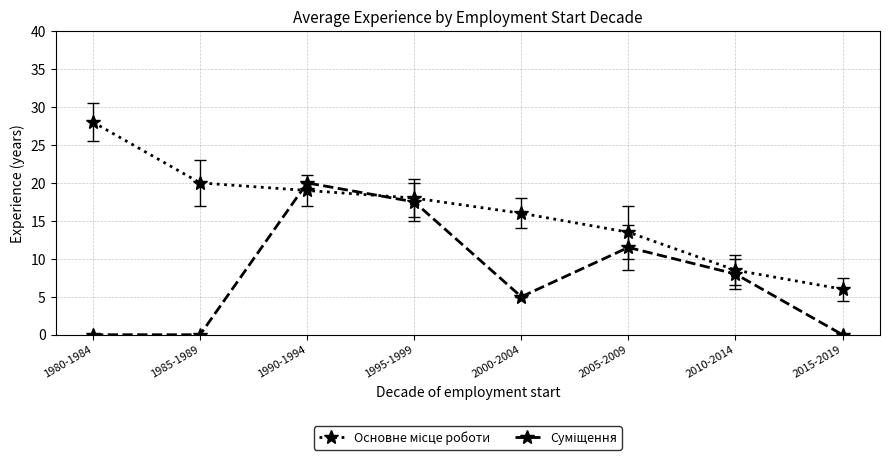

What is the maximum value shown in the chart?

28.0